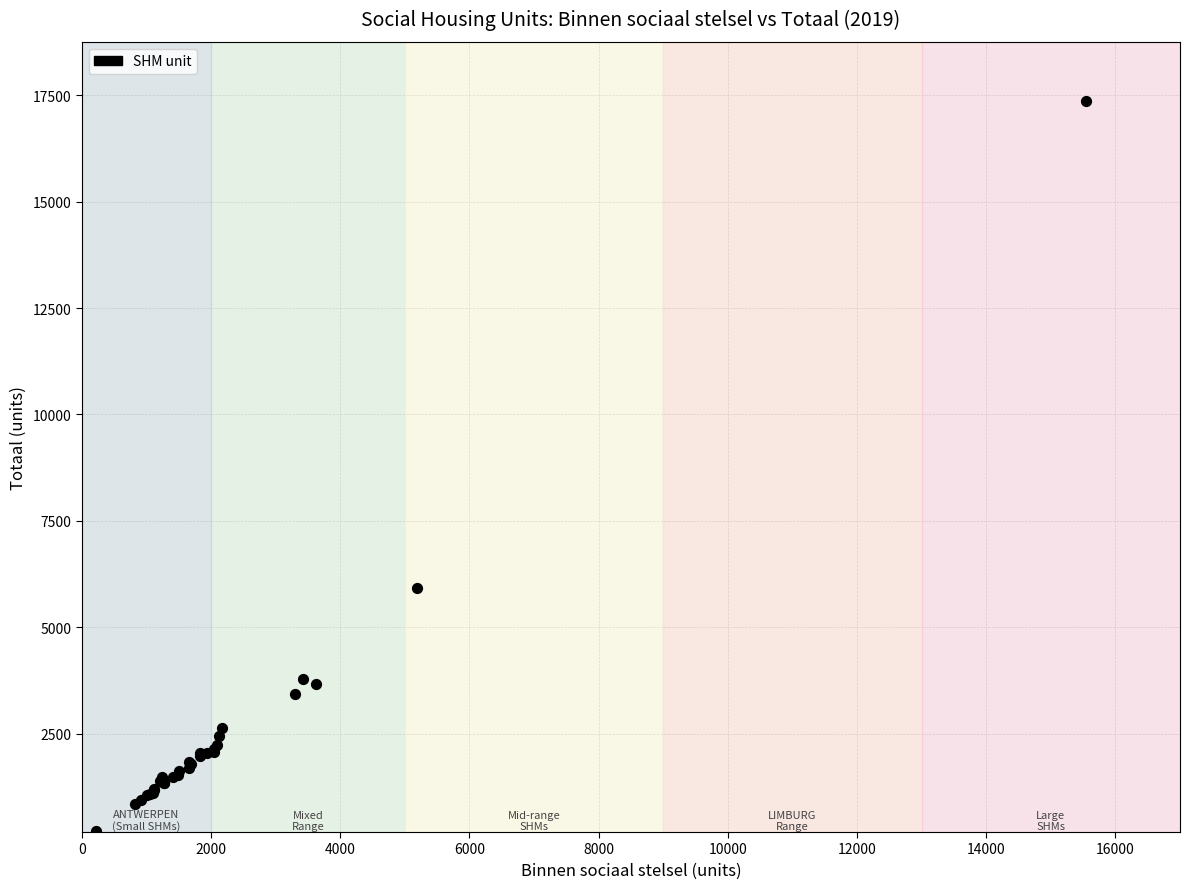

What Y value in the scatter plot is closest to 8793?

5924